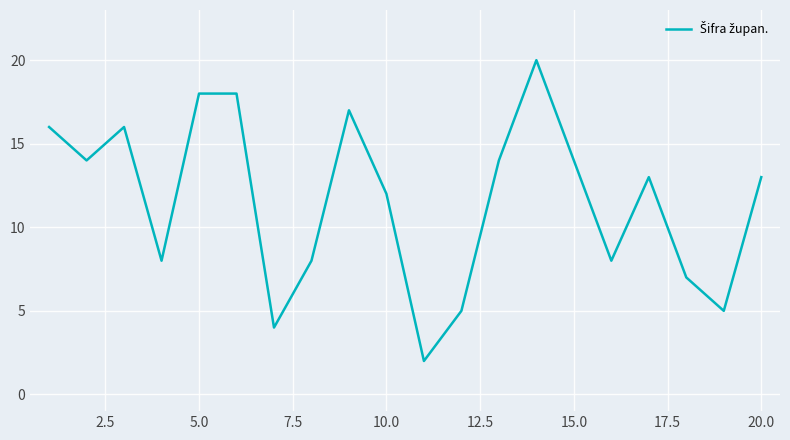

What is the minimum value shown in the chart?

2